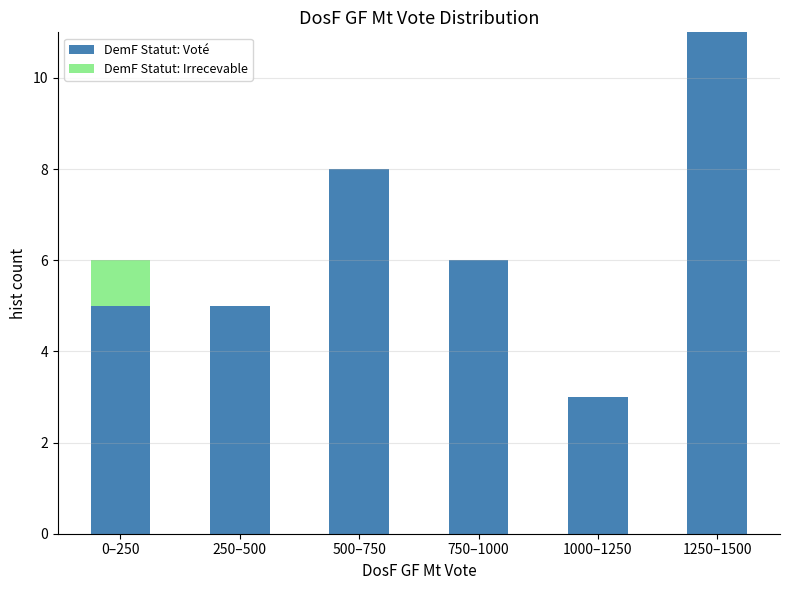

Reading left to right, what are the values for DemF Statut: Voté?

0–250=5	250–500=5	500–750=8	750–1000=6	1000–1250=3	1250–1500=11